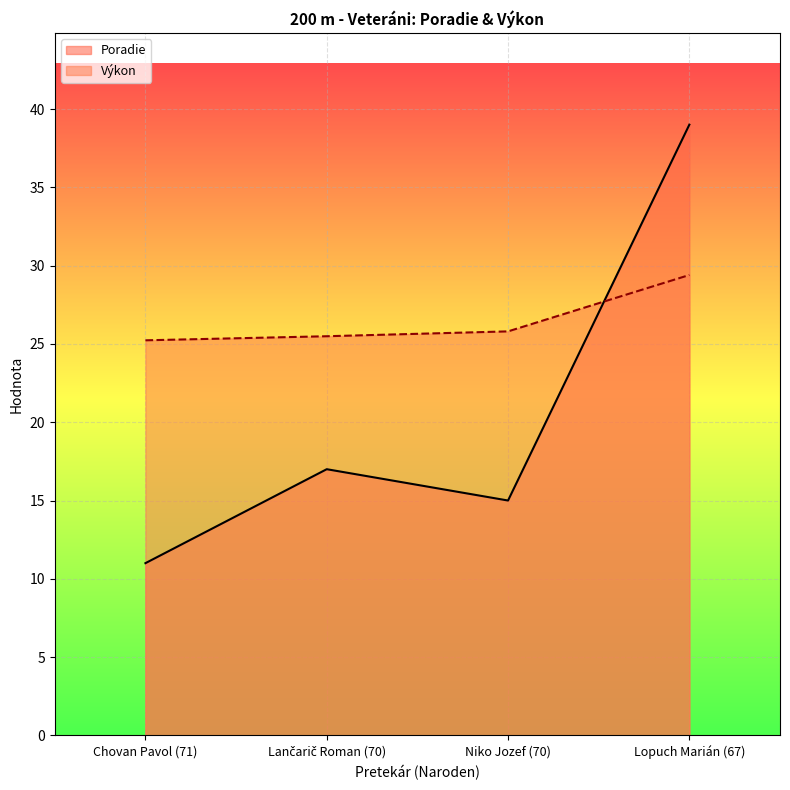

What is the difference between the highest and lowest values at Chovan Pavol (71)?

14.2